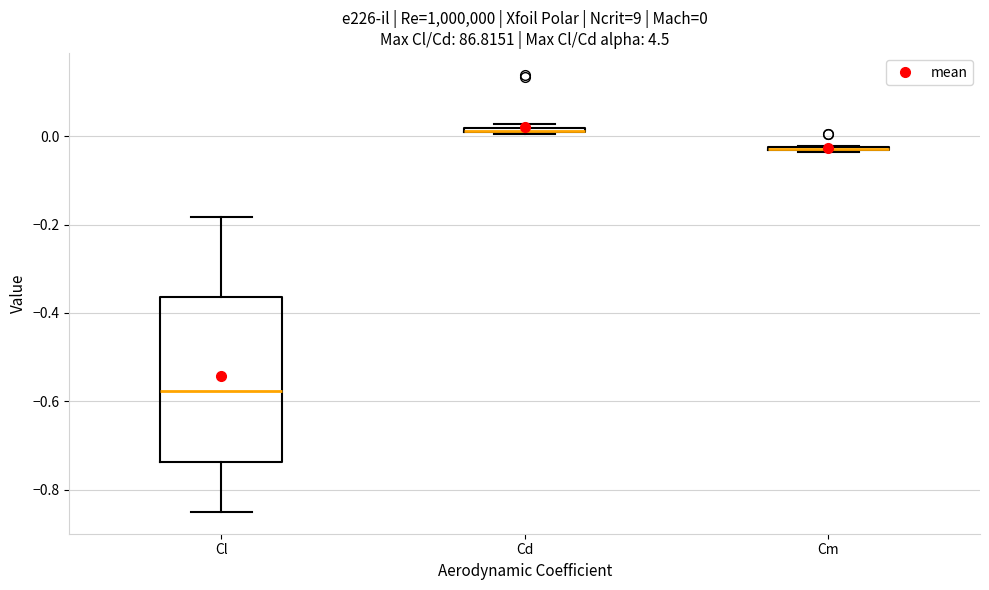

Comparing the boxes themselves (not the whiskers), which one is the tallest?

Cl